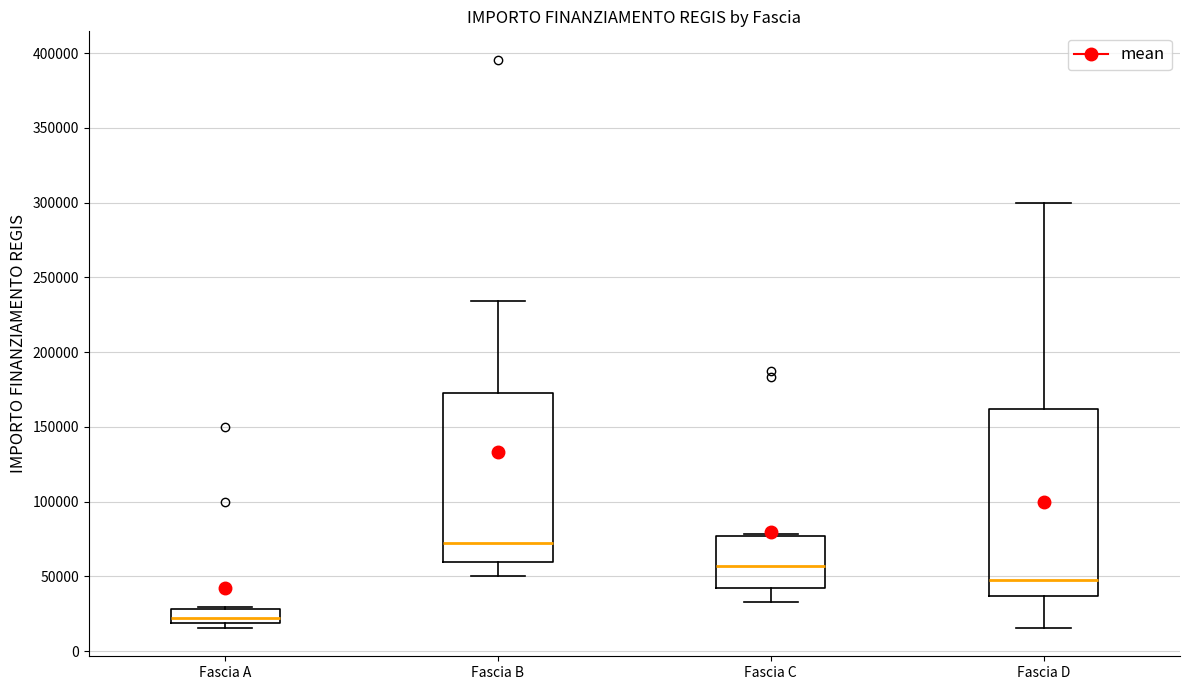

Reading left to right, read every box against the y-axis: the position of its median line, the range the box covers, and the ends of its whiskers. The values are not printed on the chart, so give them approximately, as read against the axis.

Fascia A: median 20000 (inside the box), box 20000 to 30000, whiskers 15000 to 30000
Fascia B: median 70000, box 60000 to 175000, whiskers 50000 to 235000
Fascia C: median 55000, box 45000 to 75000, whiskers 35000 to 80000
Fascia D: median 50000, box 35000 to 160000, whiskers 15000 to 300000